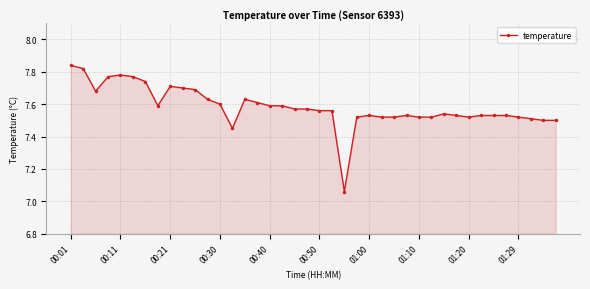

True or false: the data has more than 0 interior local peaks.

True